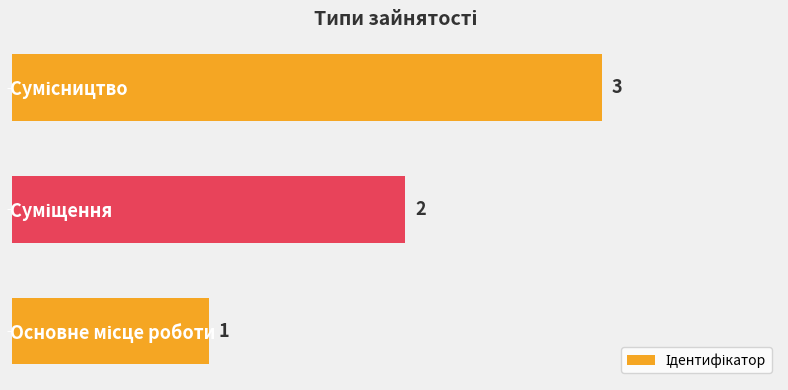

How many values are between 1 and 3?

3